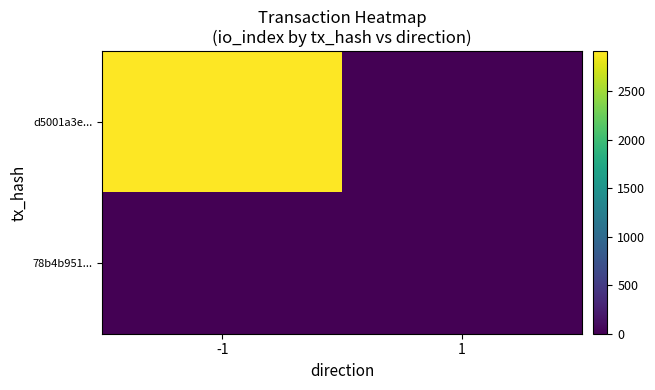

Which has a higher value, 1 or -1?

-1